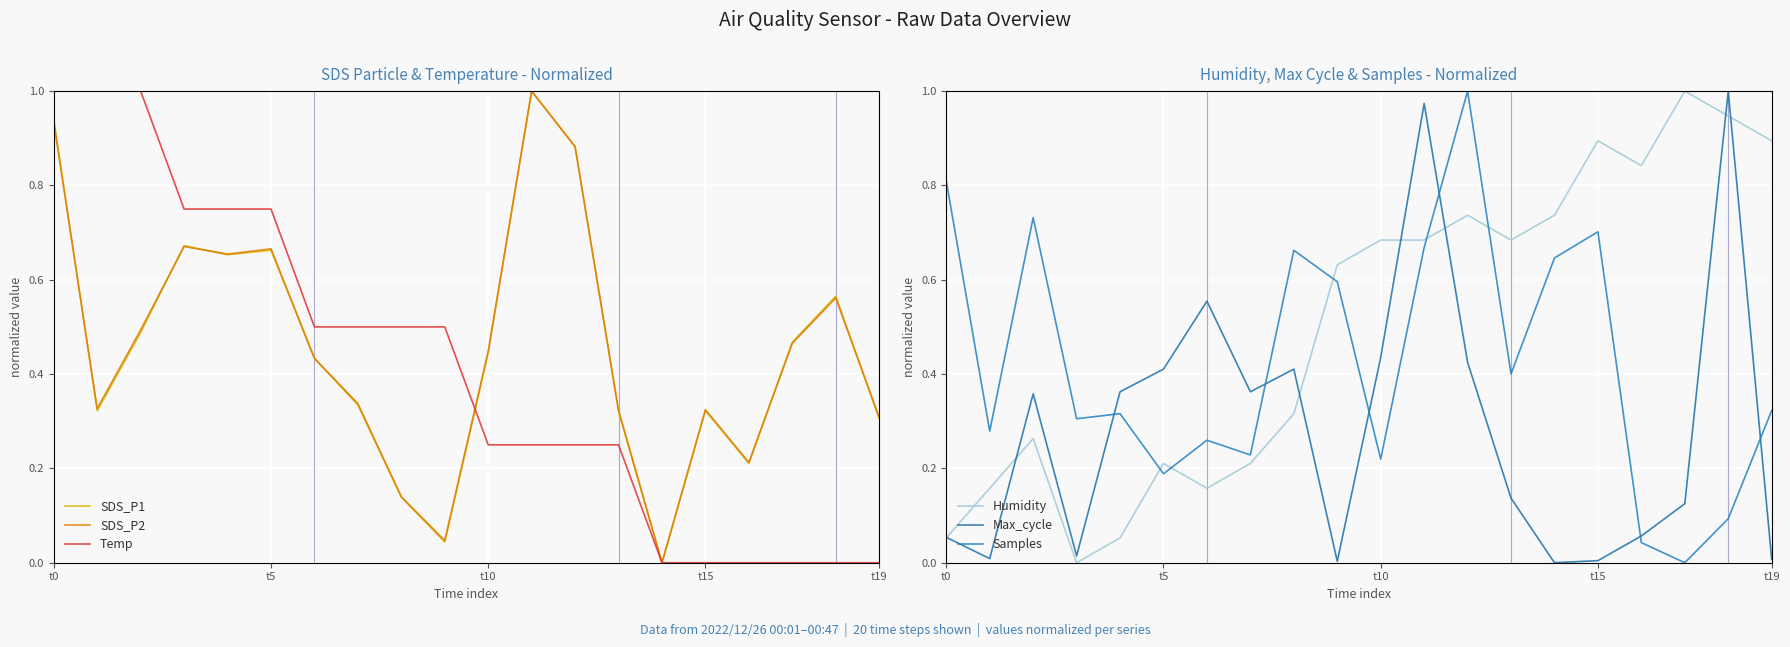

True or false: Temp has more than 1 points higher than both neighbors.

False